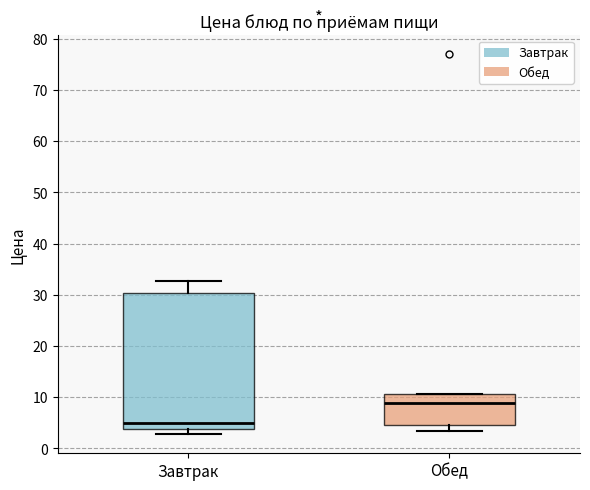

Comparing the boxes themselves (not the whiskers), which one is the tallest?

Завтрак